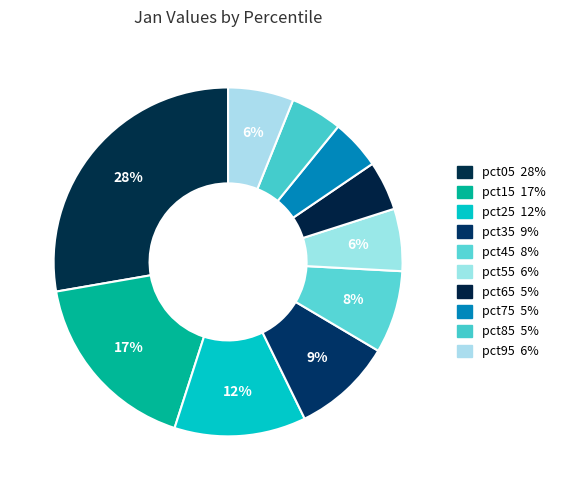

Which has a higher value, pct05 or pct55?

pct05